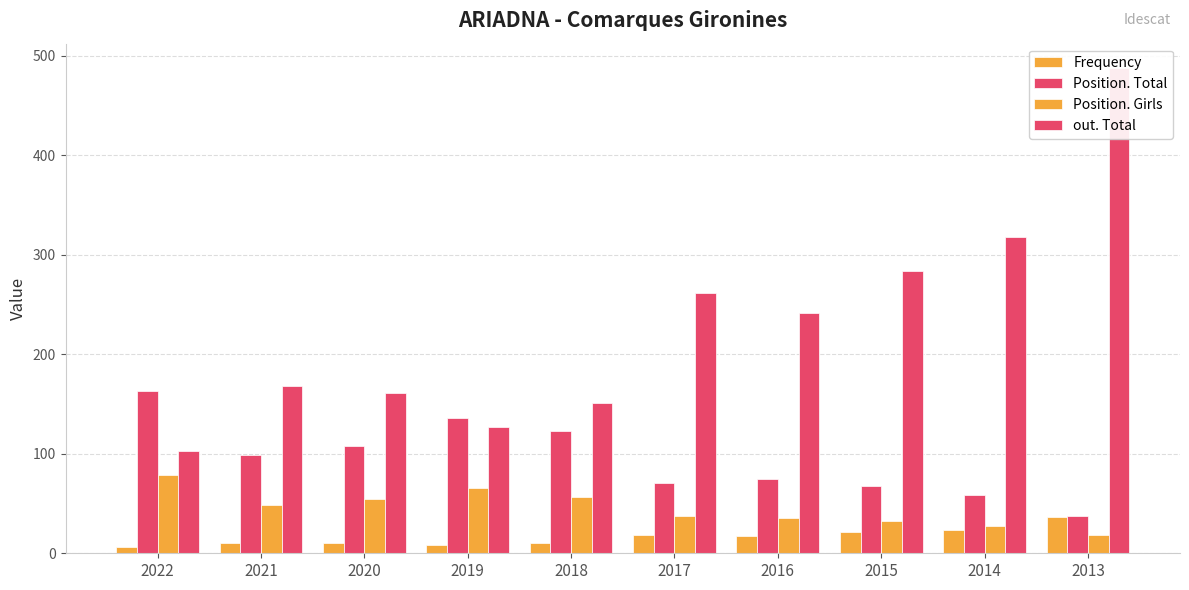

Reading left to right, transcribe all the data shown in this chart.

Frequency: 6	10	10	8	10	18	17	21	23	36
Position. Total: 163	99	108	136	123	71	75	68	59	37
Position. Girls: 79	49	55	66	57	37	35	32	27	18
out. Total: 103	168	161	127	151	262	242	284	318	488